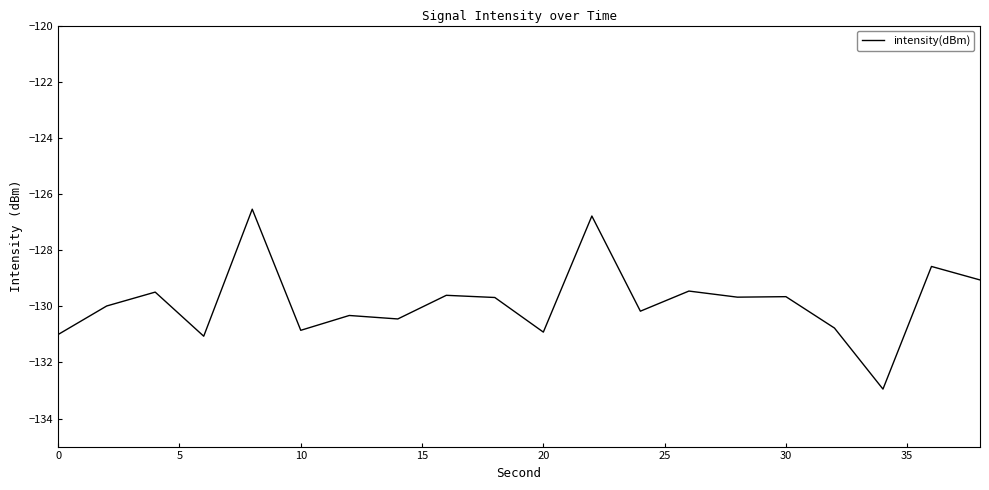

What is the difference between the maximum and minimum values?

6.4